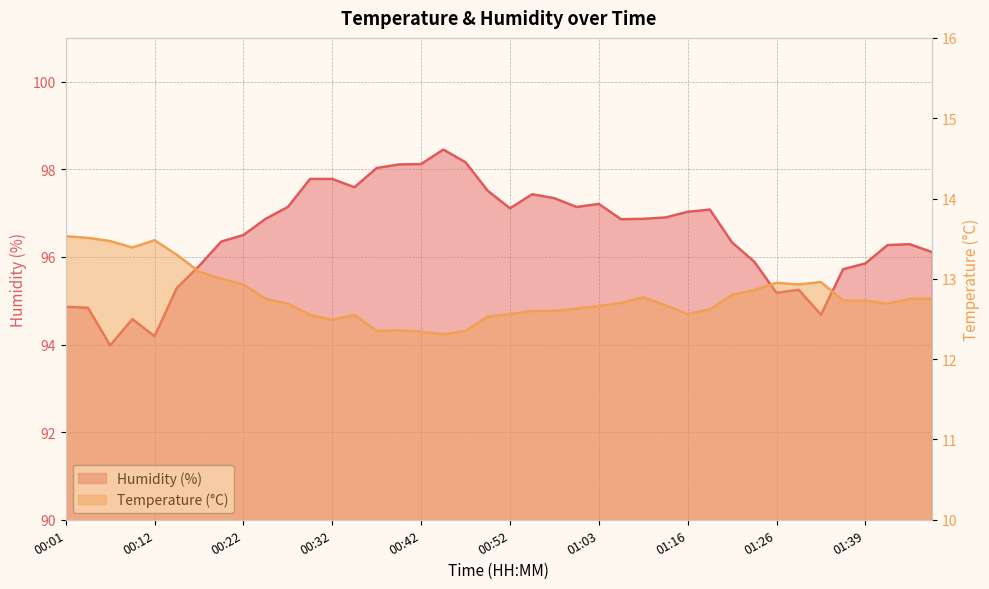

In Temperature (°C), how many points are lower than both neighbors (excluding endpoints)?

7